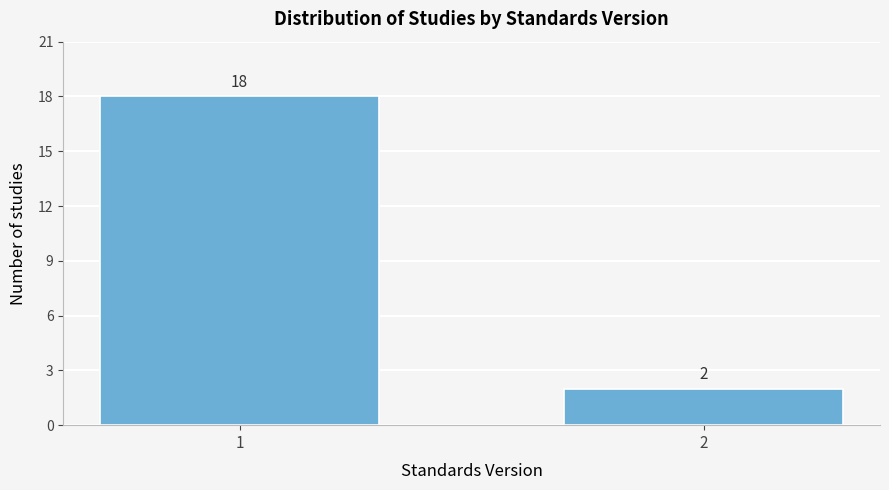

Reading right to left, transcribe all the data shown in this chart.

2=2	1=18